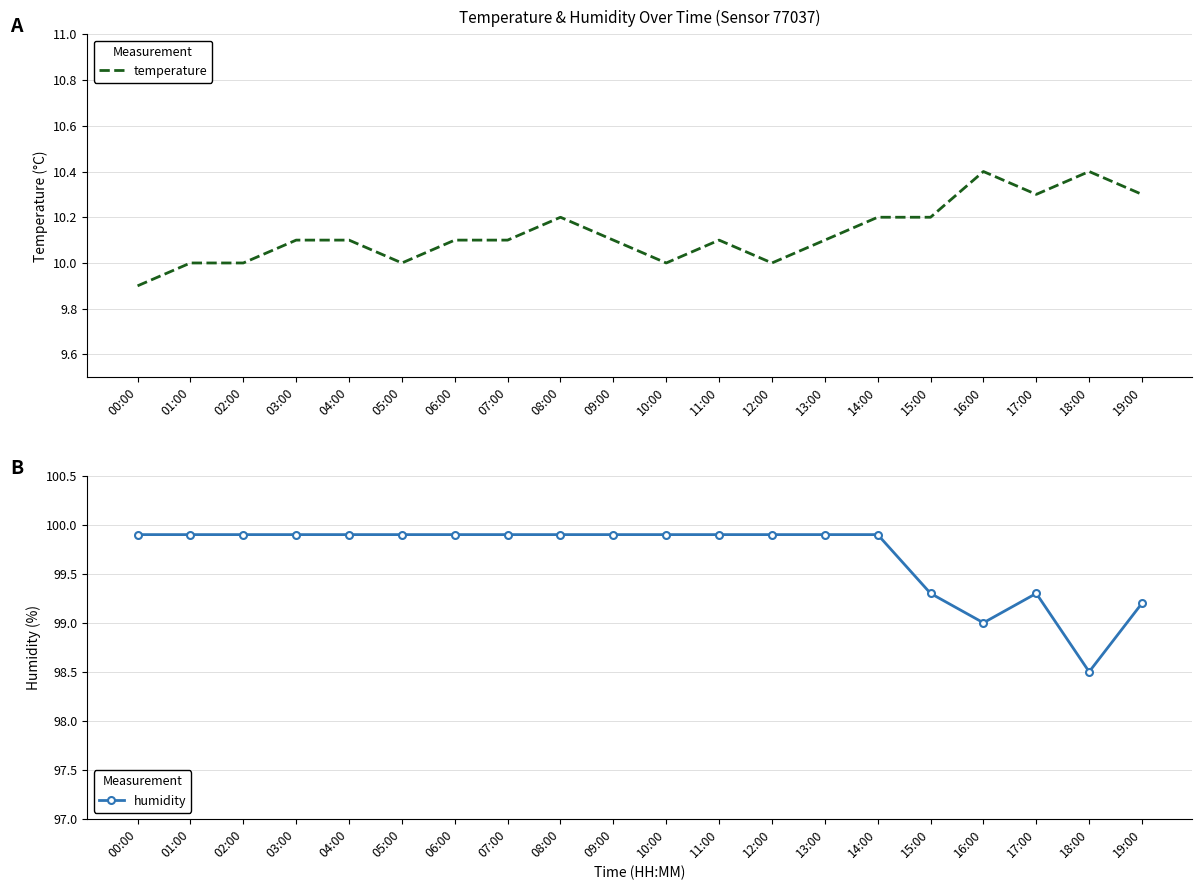

The value of temperature at 04:00 is 10.1. True or false?

True